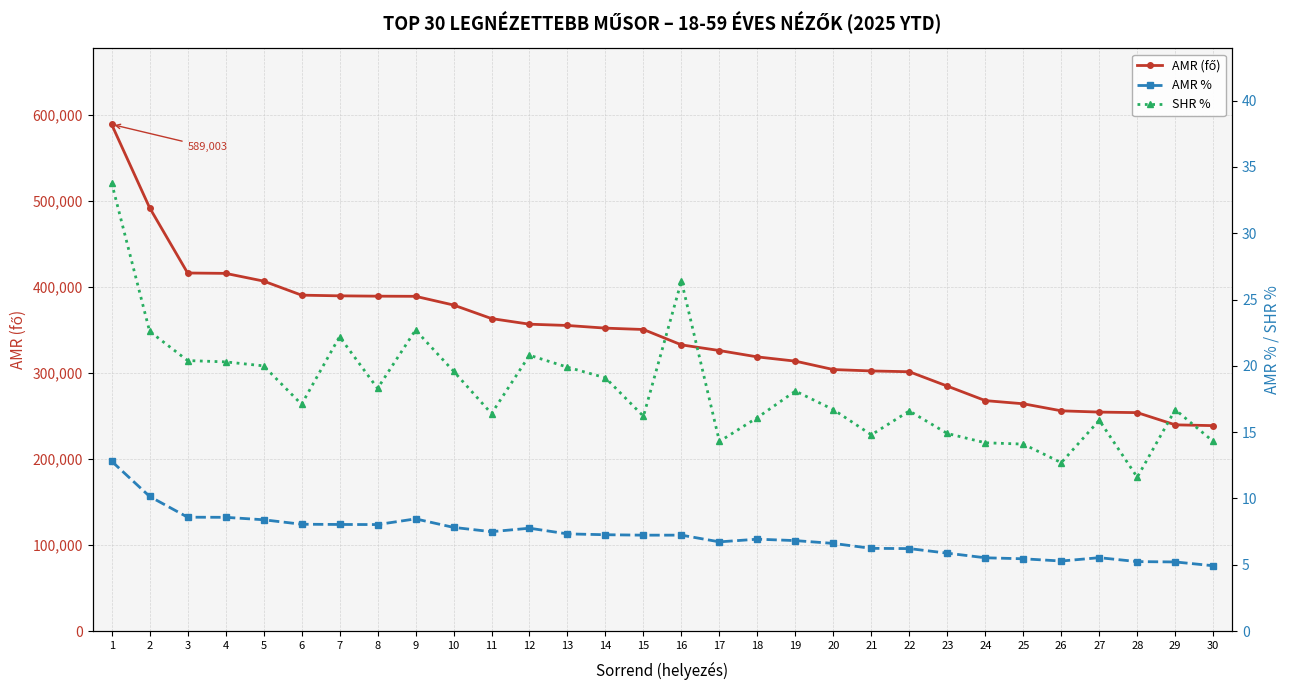

Which series changed the most between 16 and 27?

AMR (fő)